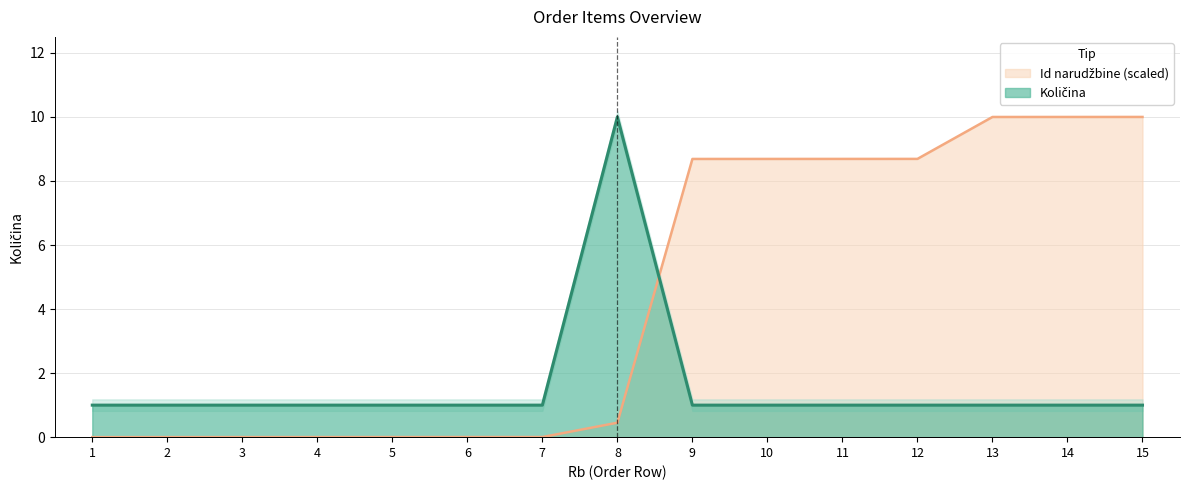

Where is Količina nearest to the value 5?

1